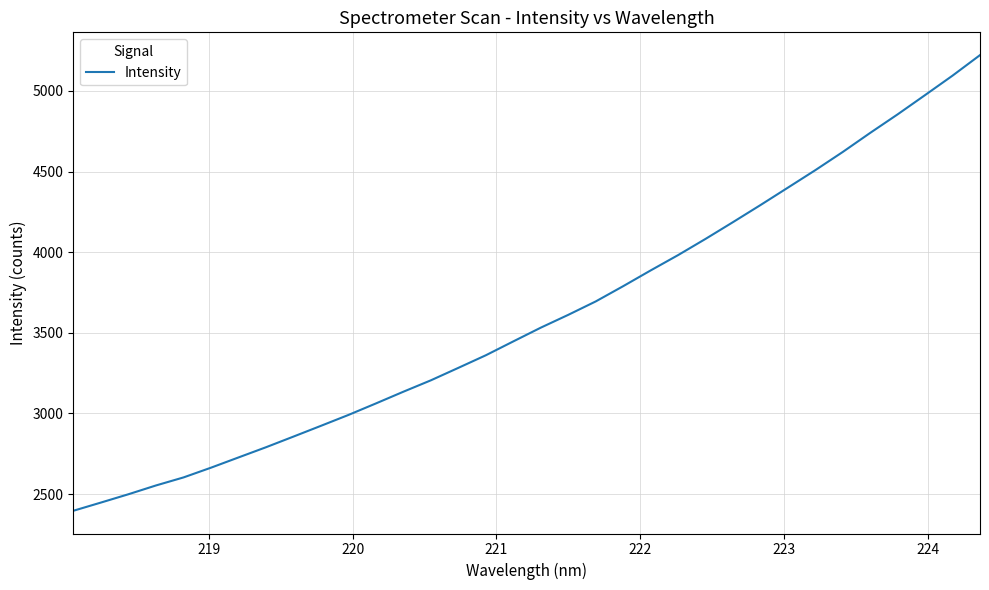

What is the maximum value shown in the chart?

5222.1